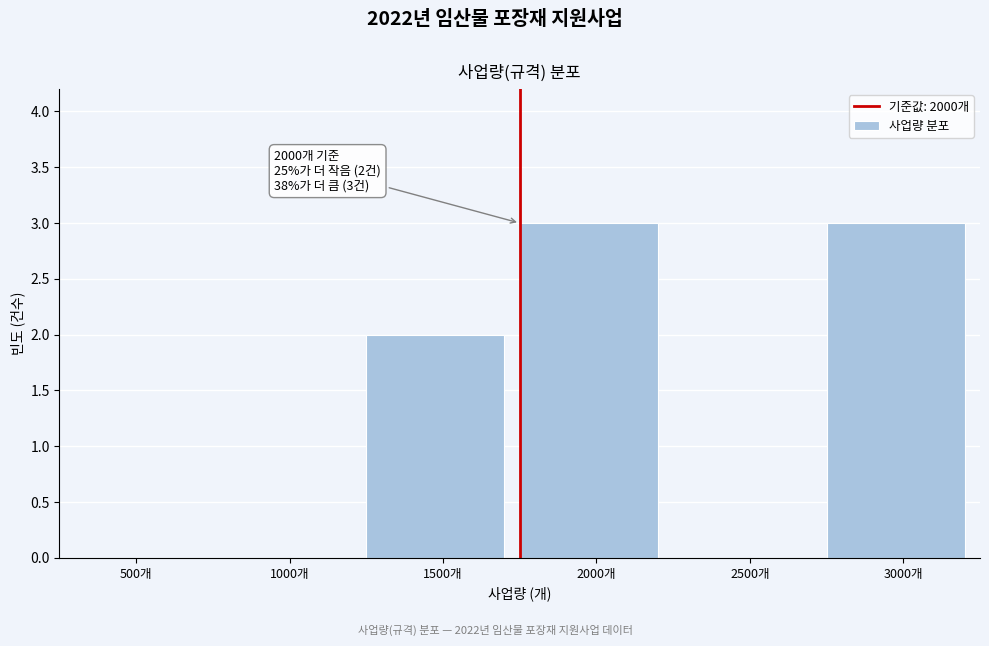

Reading right to left, what are all the values shown in this chart?

3000개=3	2500개=0	2000개=3	1500개=2	1000개=0	500개=0